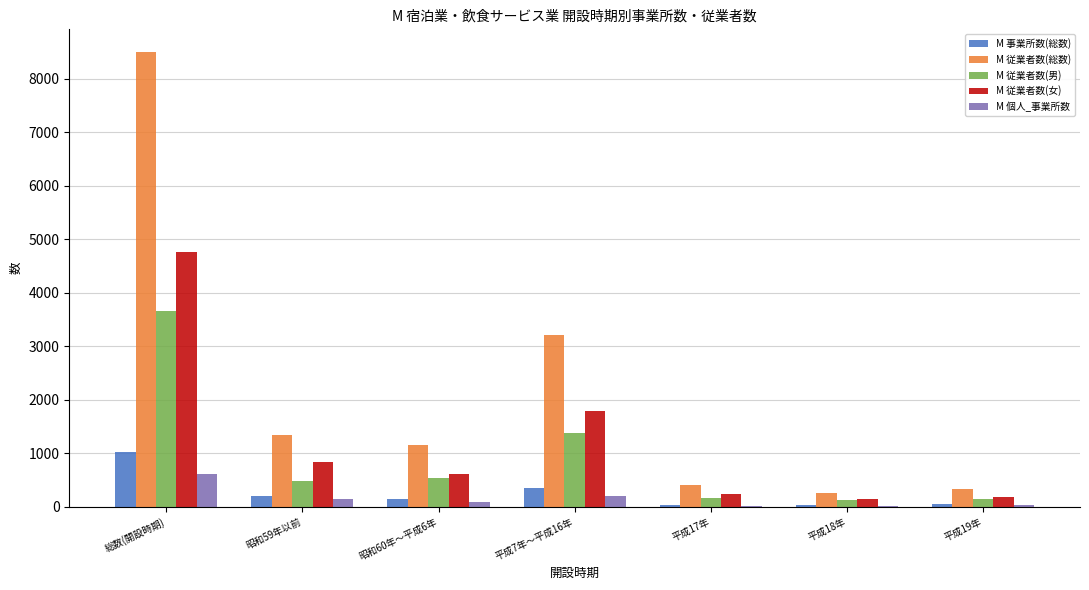

What is the total value across all series at 総数(開設時期)?

18557